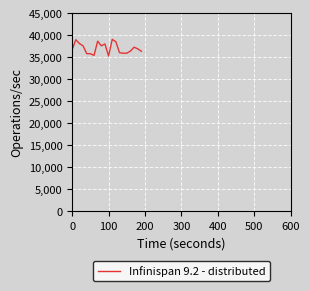

What is the greatest value displayed?

39102.2